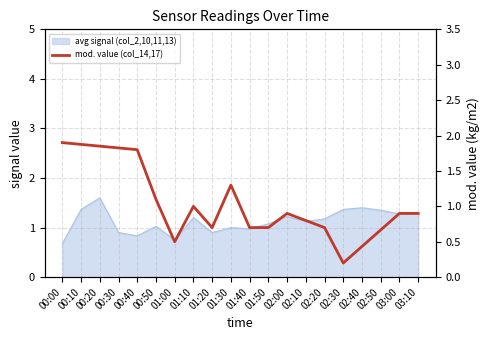

What is the difference between the maximum and minimum values?

1.7